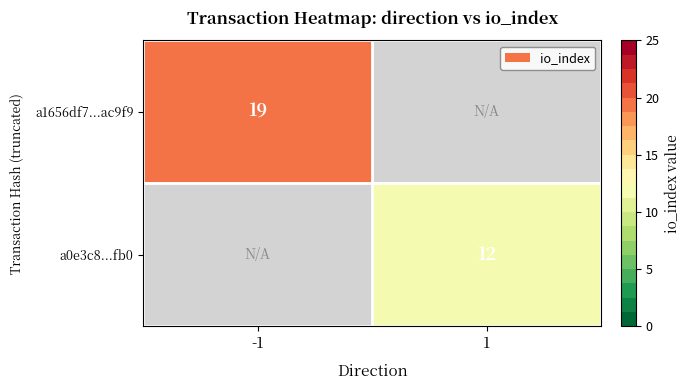

Is the value of a0e3c8...fb0 at 1 greater than the value of a1656df7...ac9f9 at -1?

No